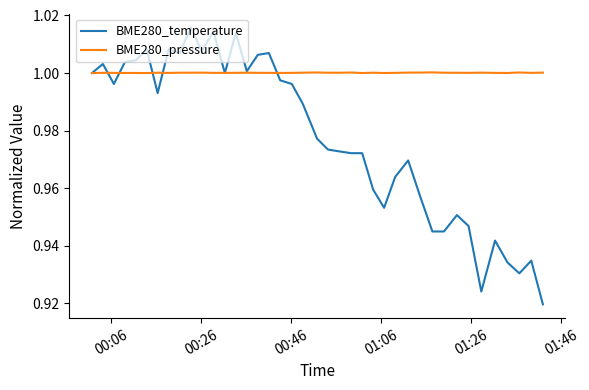

What are all the series names shown in the legend?

BME280_temperature, BME280_pressure